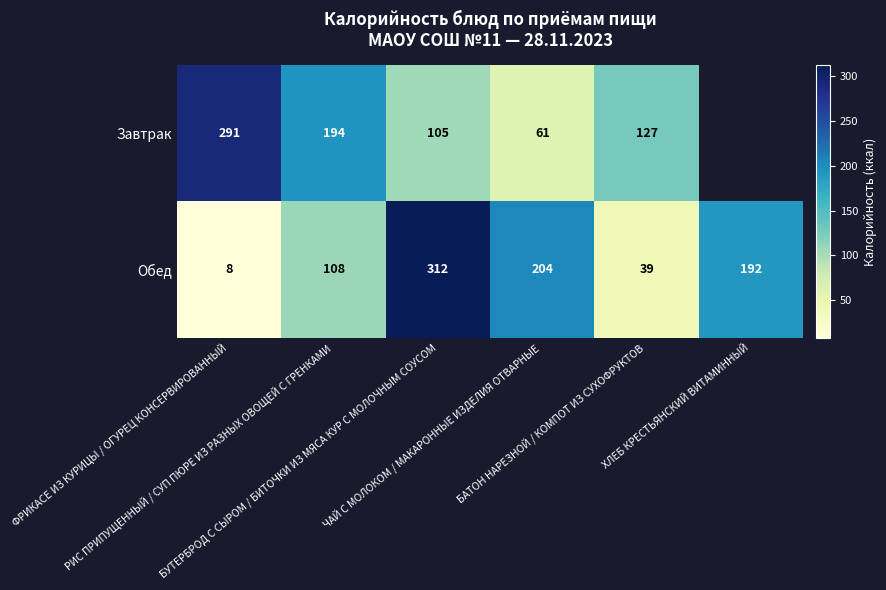

Where is Обед nearest to the value 160?

ХЛЕБ КРЕСТЬЯНСКИЙ ВИТАМИННЫЙ